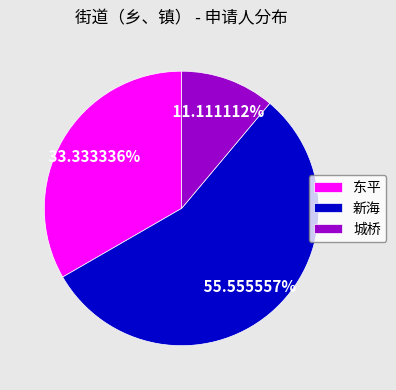

Do 城桥 and 东平 together represent more than half of the pie?

No